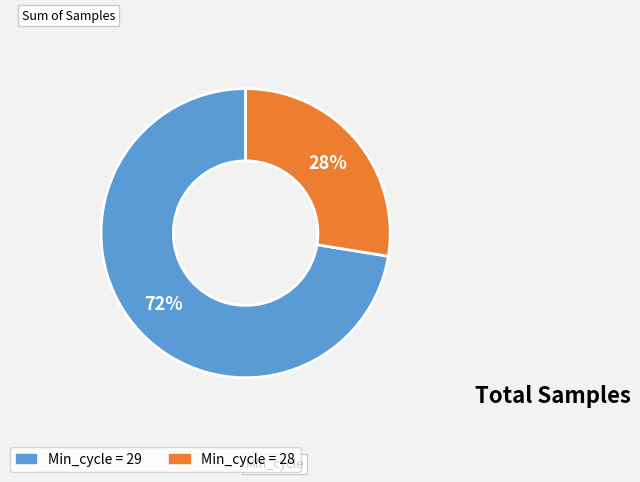

To the nearest percent, what is the average slice percentage?

50%